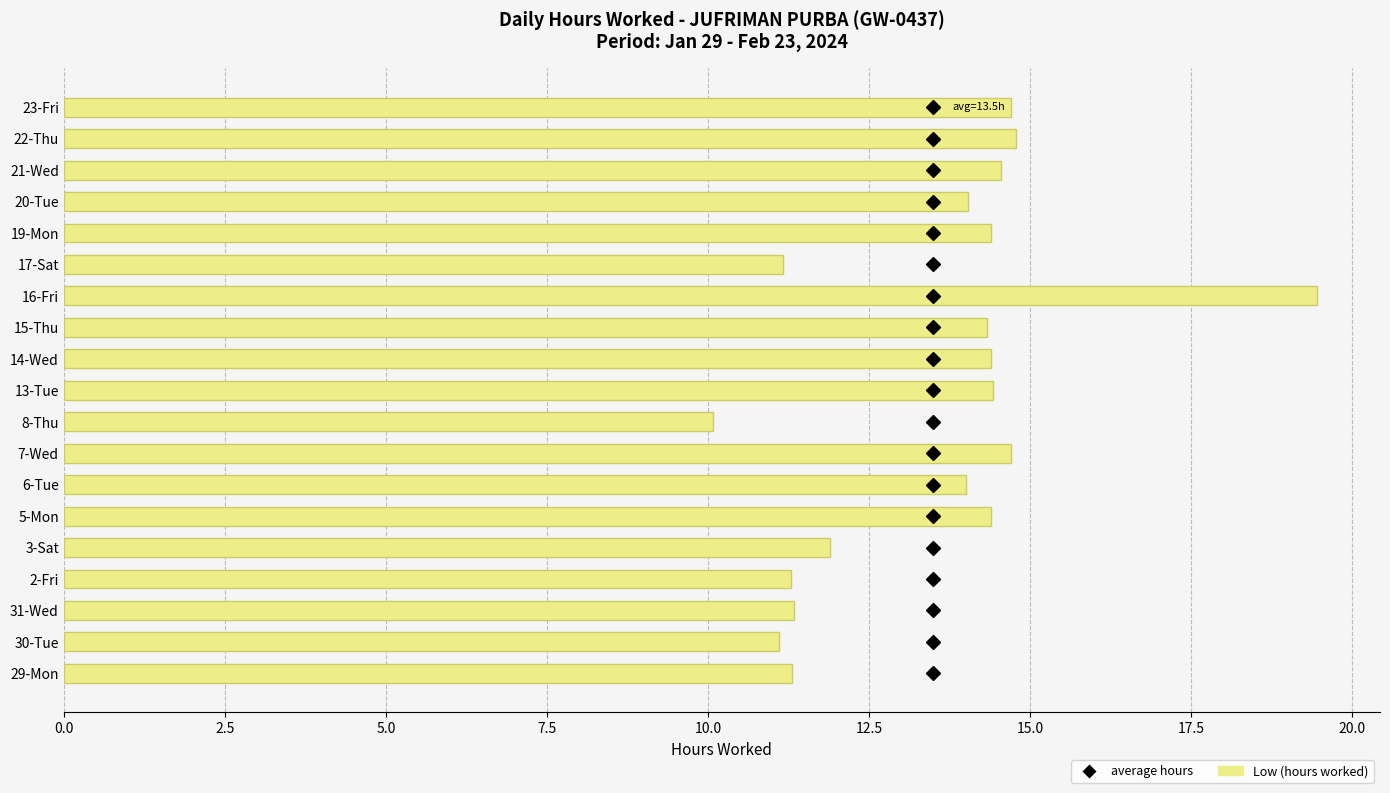

What value does the data have at 22-Thu?

14.8